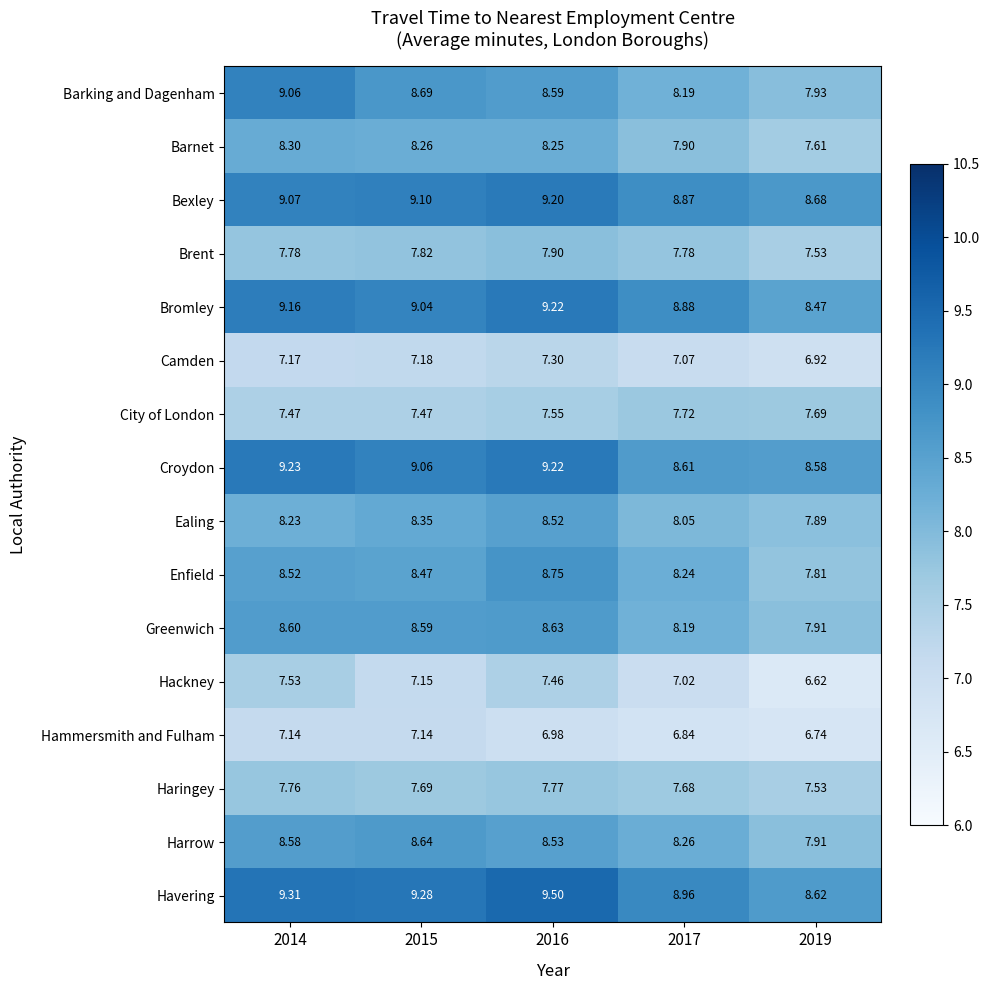

Which series has the largest total across all categories?

Havering